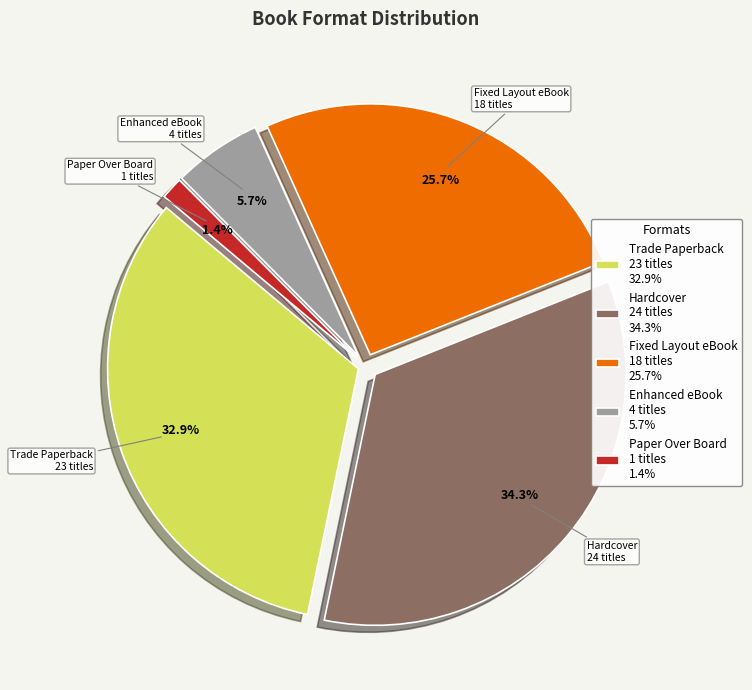

How much of the chart is everything except Fixed Layout eBook?

74.3%